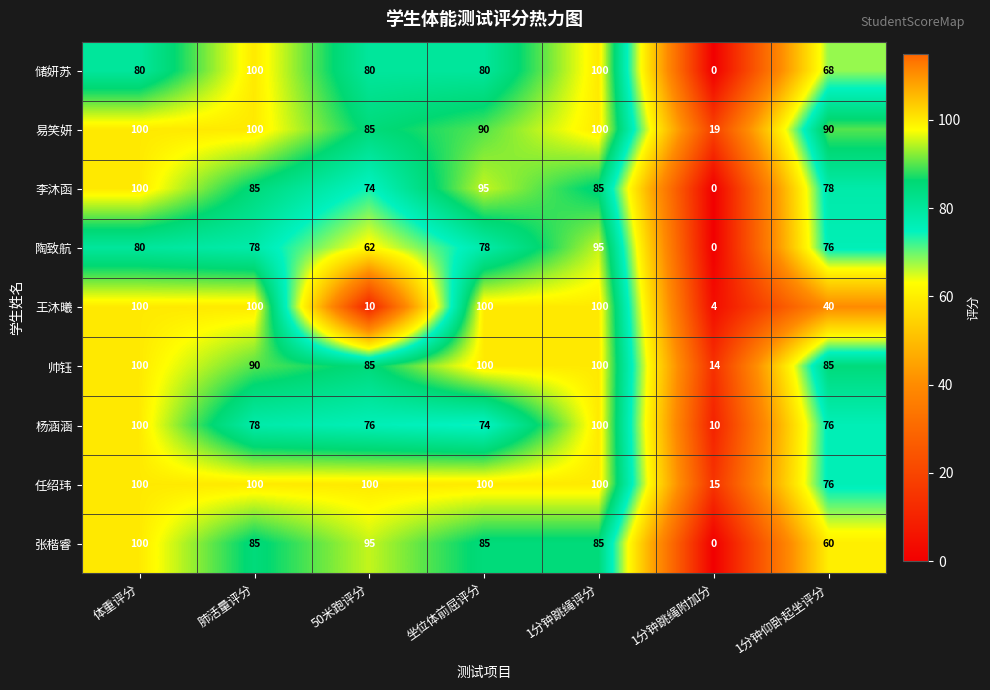

What is the difference between the maximum and minimum values in the 杨涵涵 series?

90